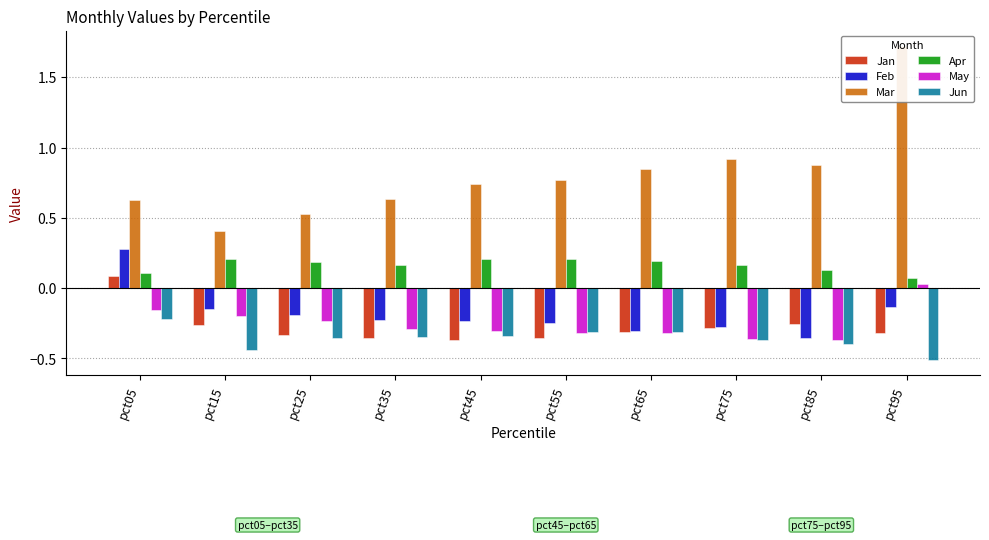

At which label does Feb first exceed 0?

pct05